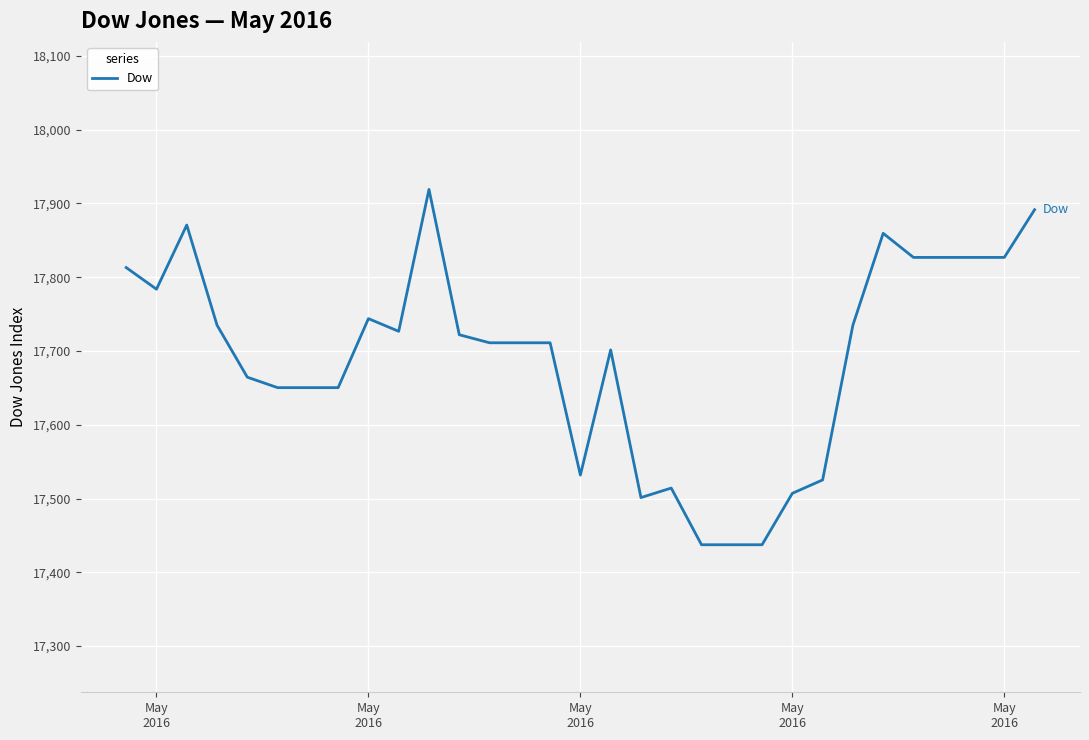

What is the smallest value displayed?

17437.3